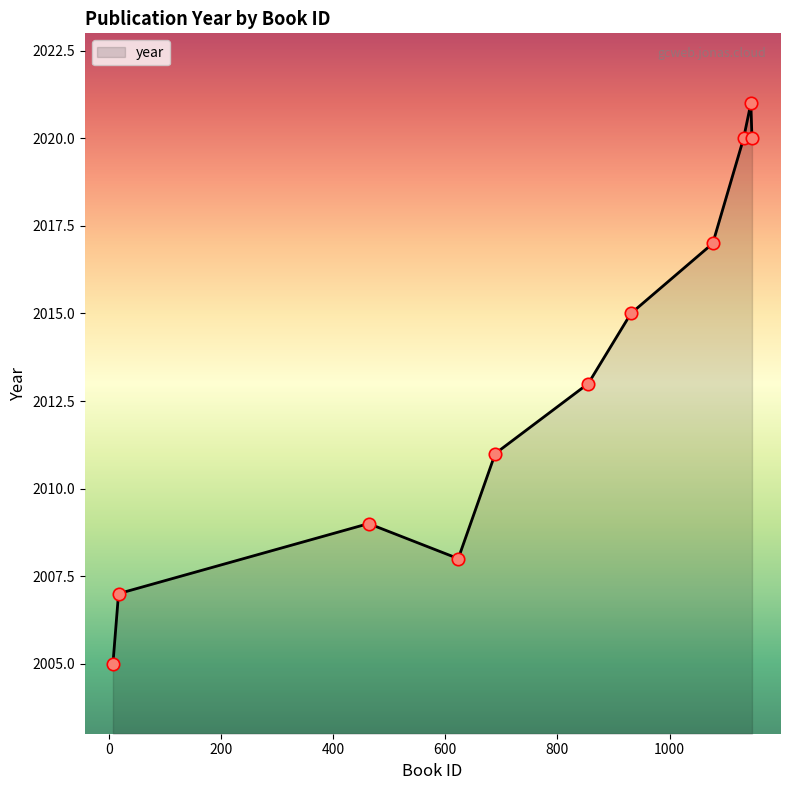

What is the maximum value shown in the chart?

2021